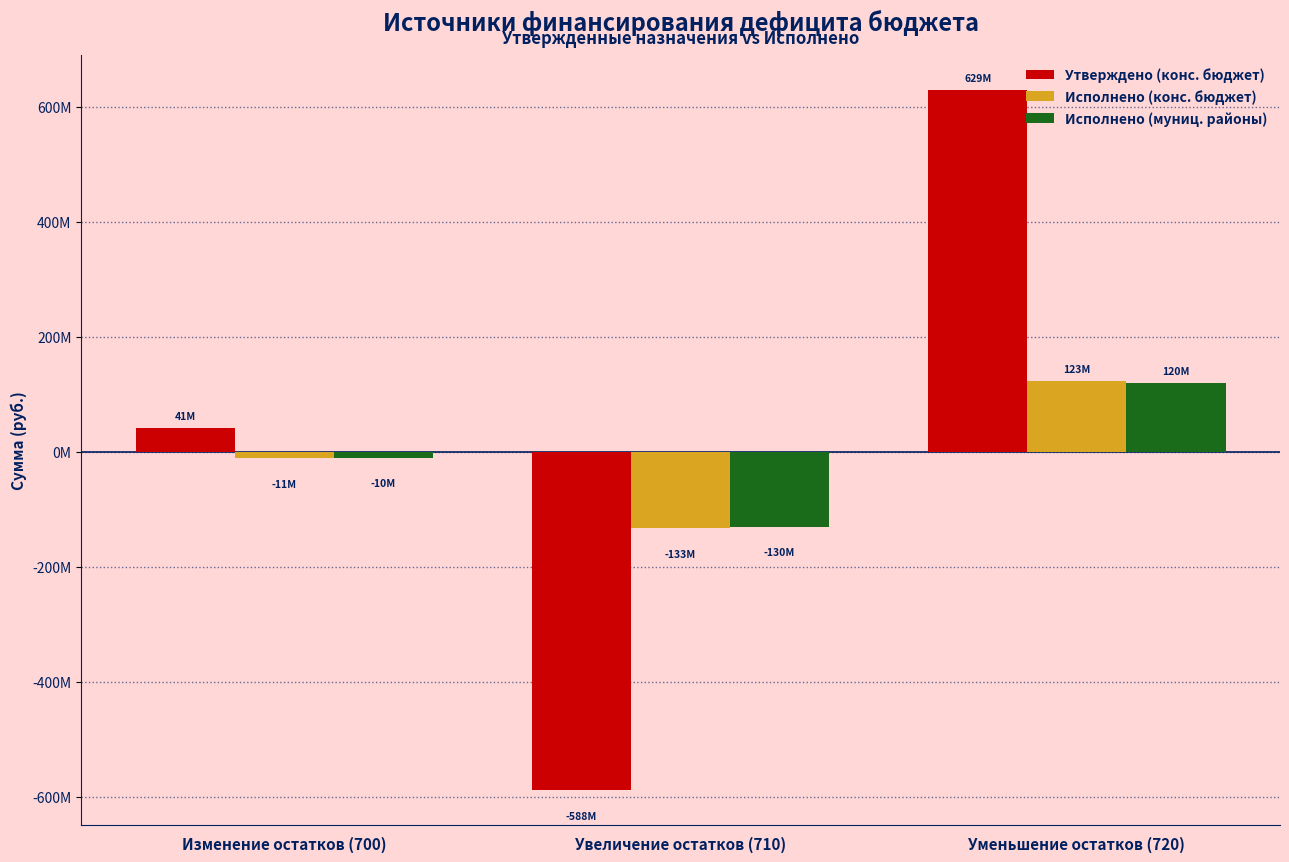

Which series has the largest range (max minus min)?

Утверждено (конс. бюджет)